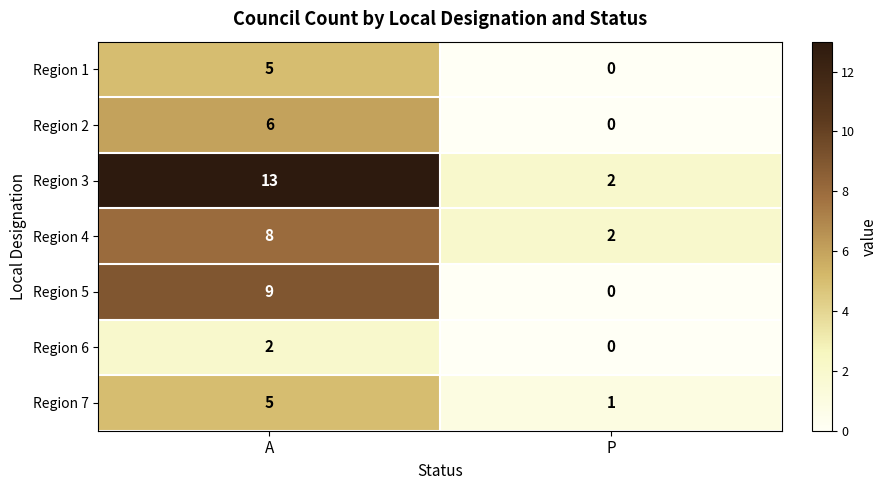

How many series are shown in this chart?

7